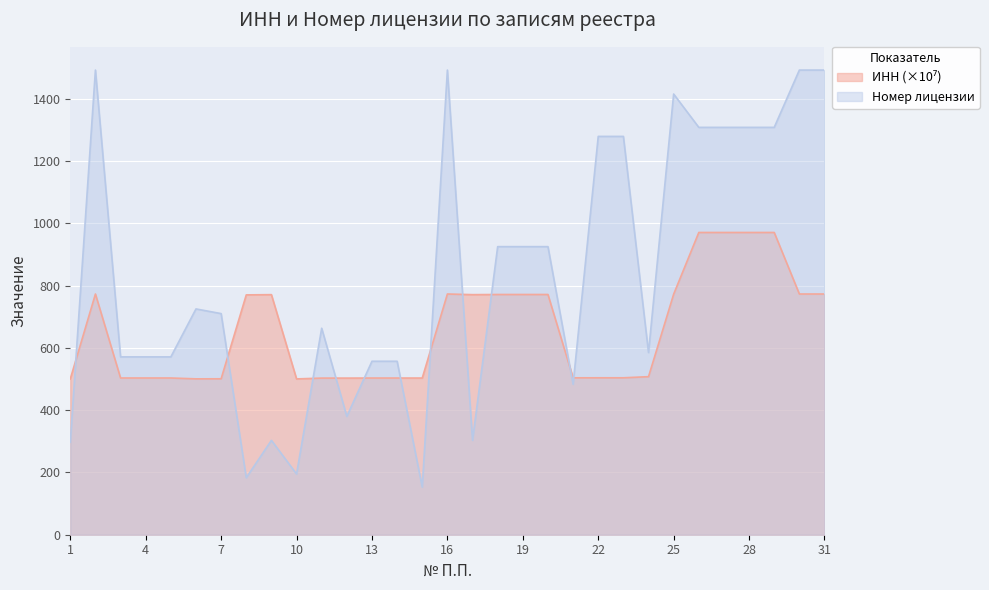

True or false: ИНН has a value of 204.1 at 9.

False